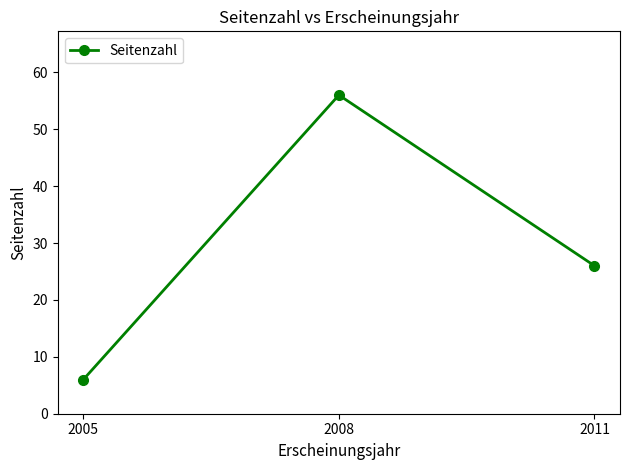

What is the difference between the maximum and minimum values?

50